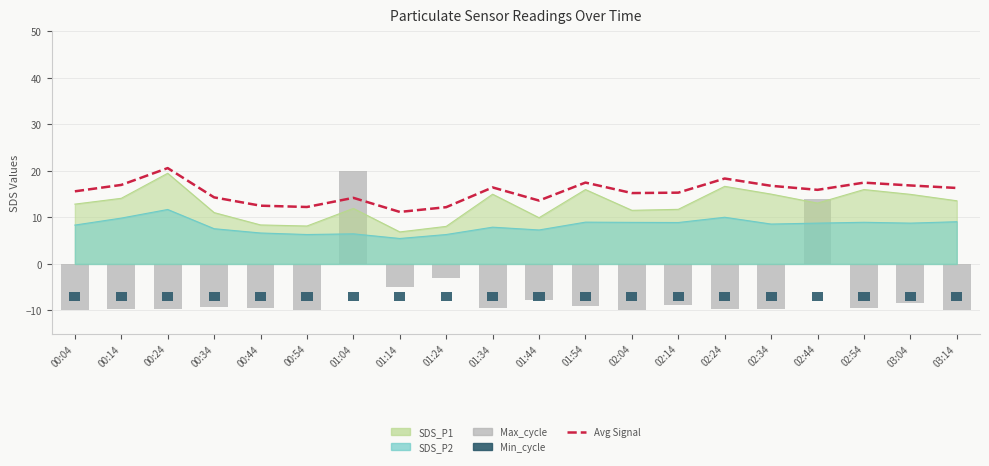

How many values in Max_cycle are below zero?

18